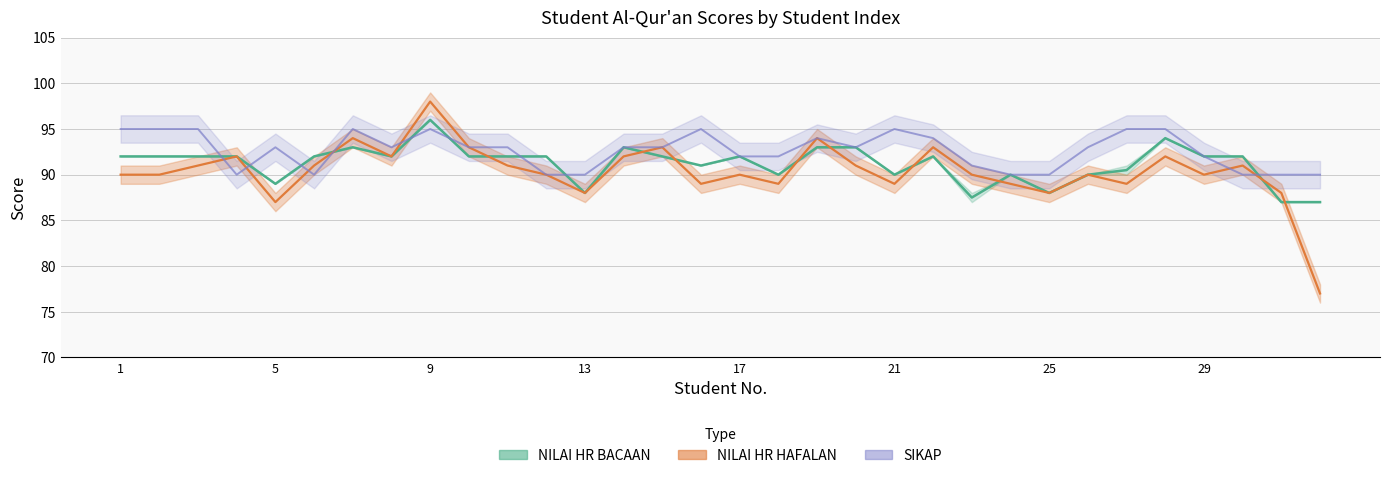

Does the chart have visible grid lines?

Yes